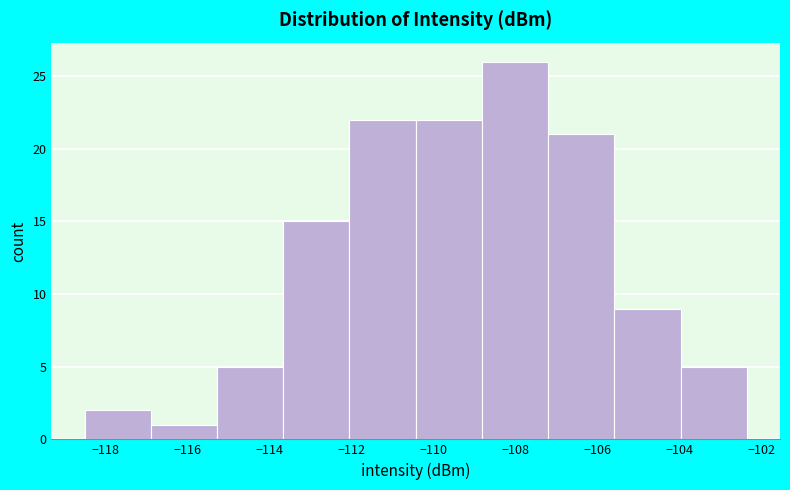

Reading left to right, transcribe this chart: for each bar, give the range it covers on the x-axis and its height. Neither the bar edges nor the heights are printed on the chart, so give them approximately, as read against the axes.

-118.6 to -116.8: 2
-116.8 to -115.2: 1
-115.2 to -113.6: 5
-113.6 to -112.0: 15
-112.0 to -110.4: 22
-110.4 to -108.8: 22
-108.8 to -107.2: 26
-107.2 to -105.6: 21
-105.6 to -104.0: 9
-104.0 to -102.4: 5